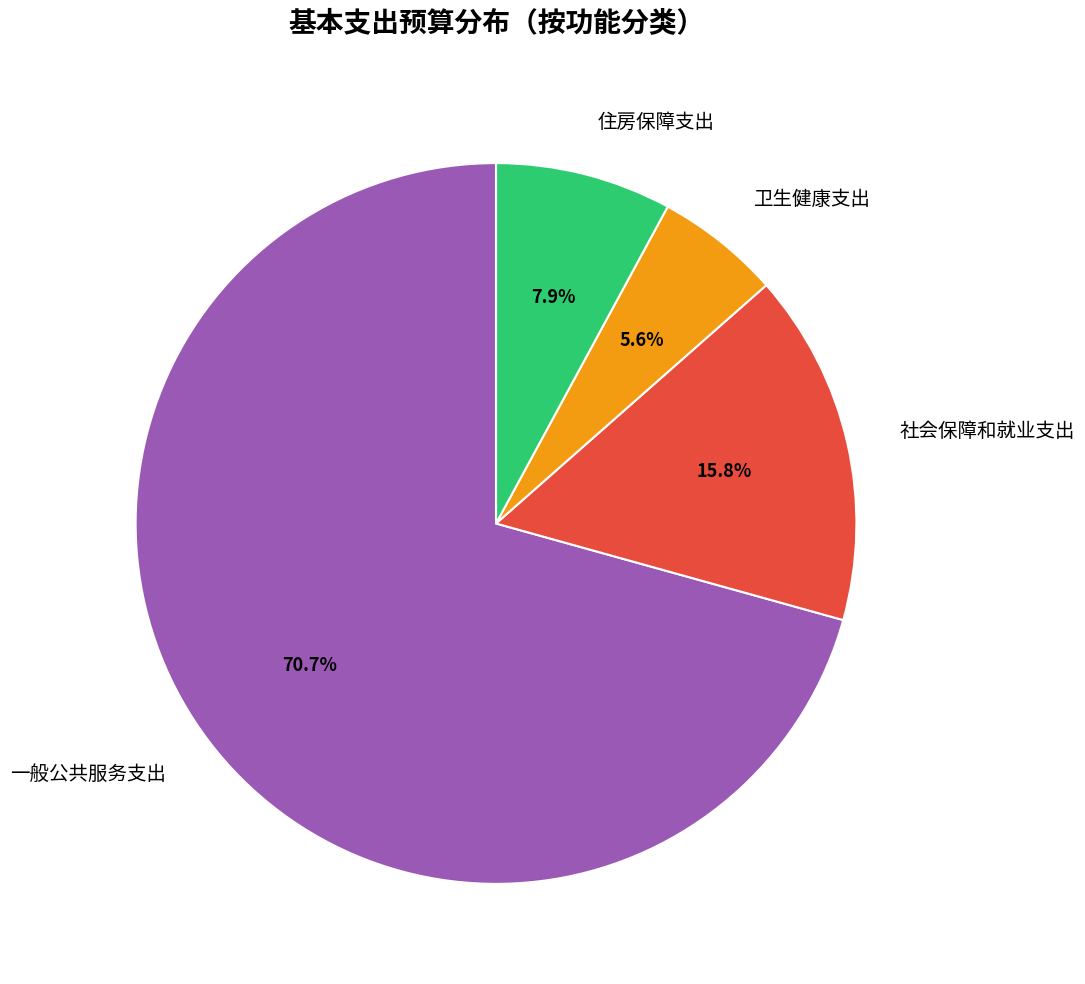

True or false: 一般公共服务支出 accounts for 71% of the total.

True